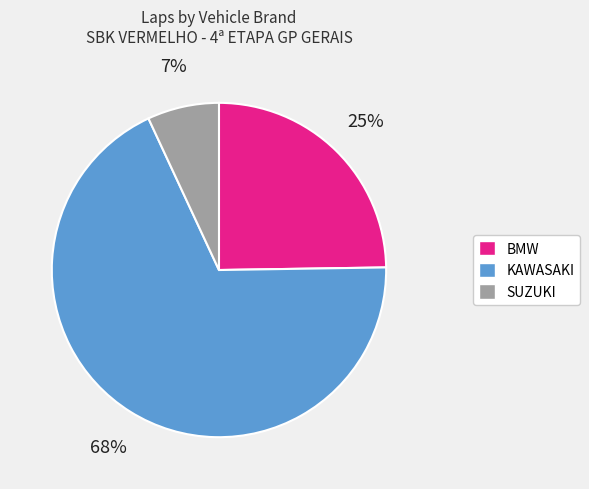

Is there a majority slice in this chart?

Yes